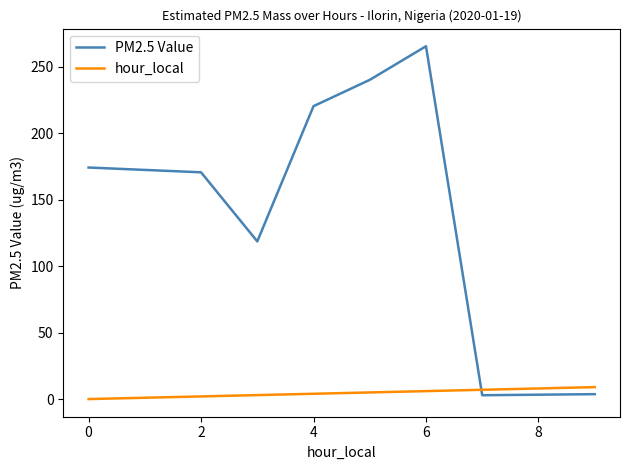

Which series has the largest range (max minus min)?

PM2.5 Value